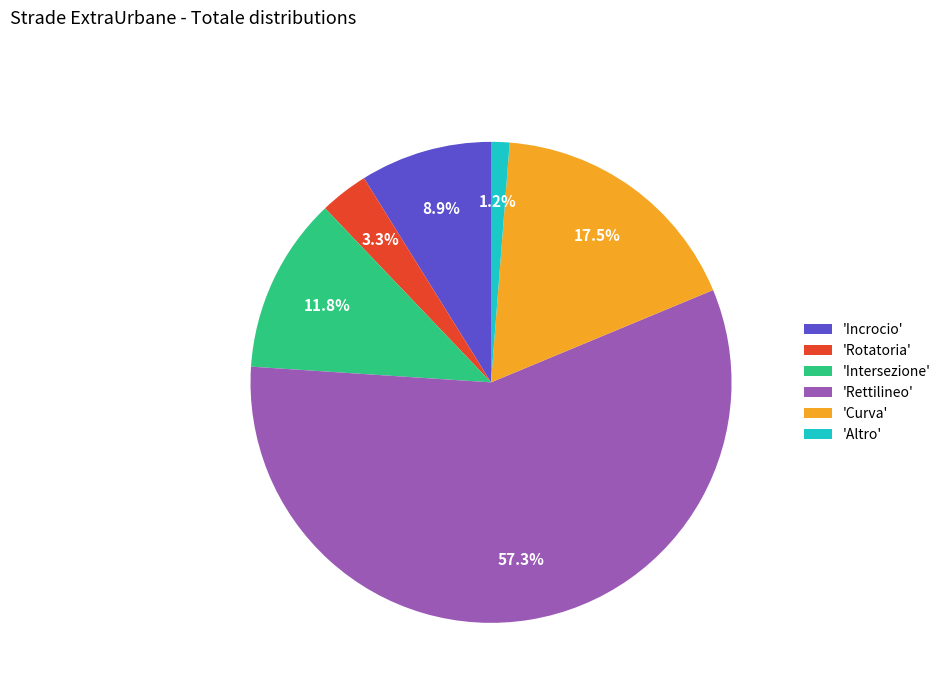

Rank the categories by value from highest to lowest.

'Rettilineo', 'Curva', 'Intersezione', 'Incrocio', 'Rotatoria', 'Altro'